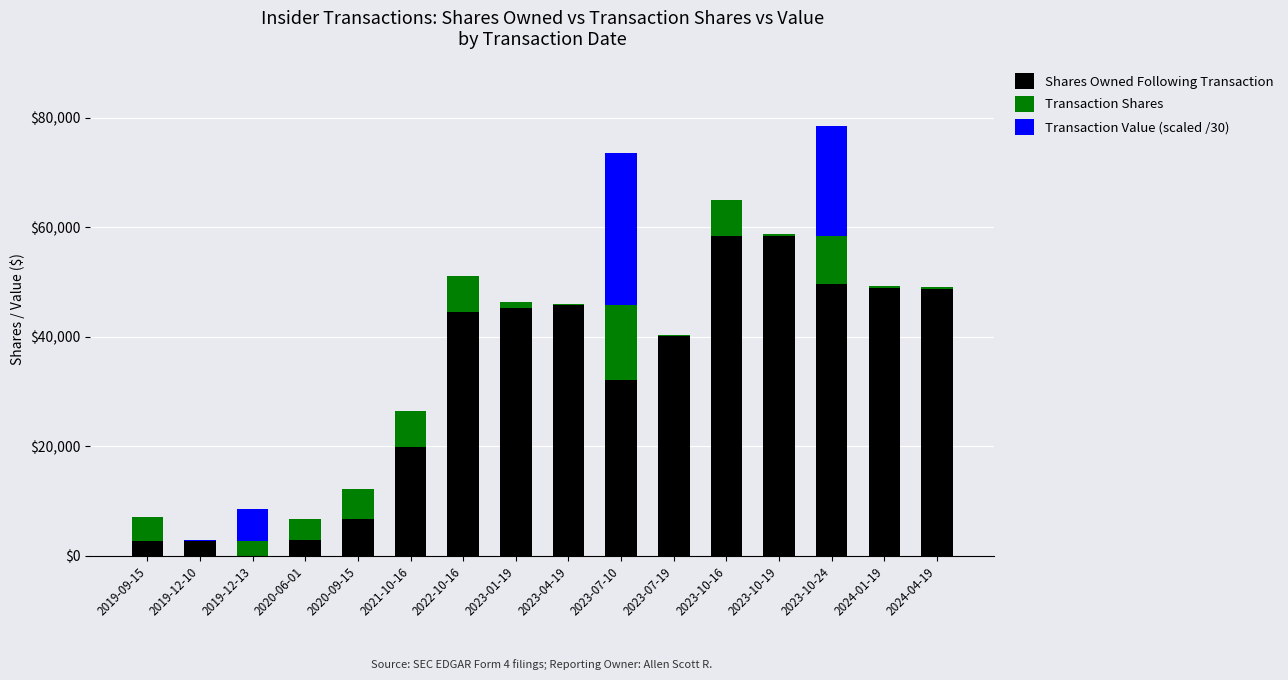

How many data points does each series have?

16